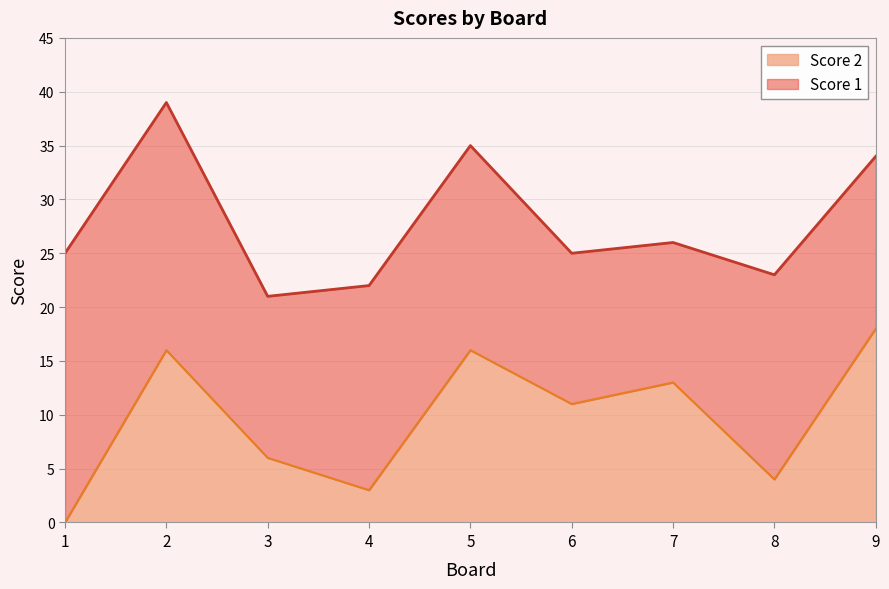

List the labels in order of value, largest first.

9, 2, 5, 7, 6, 3, 8, 4, 1